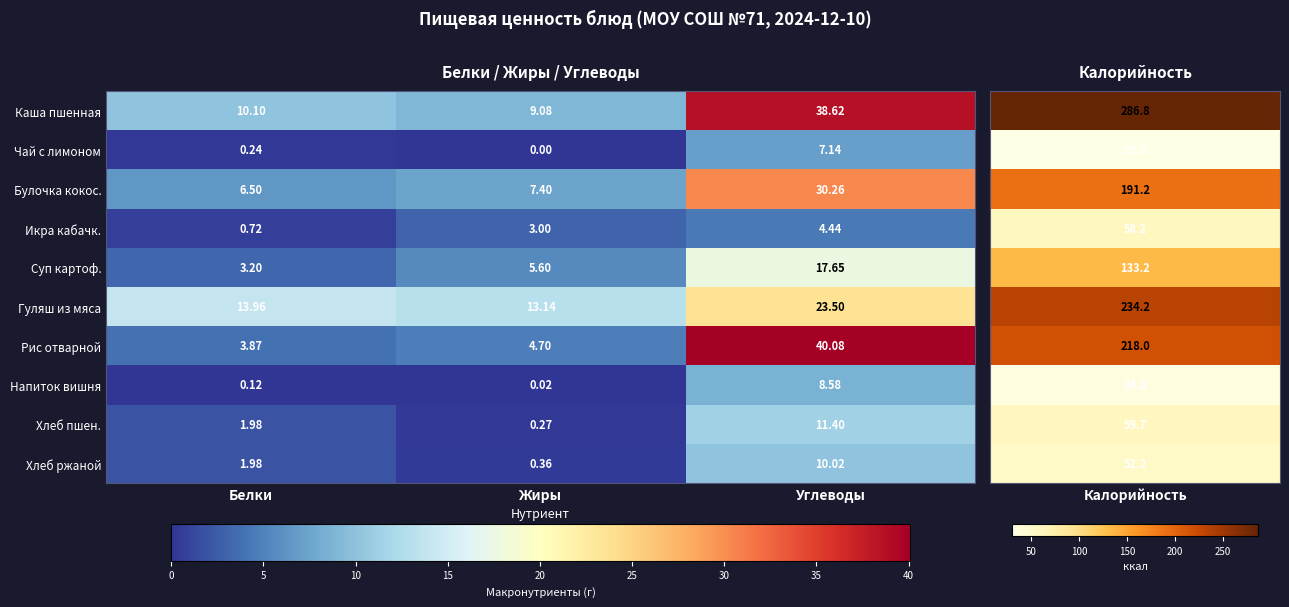

Where does the Хлеб ржаной series first go above 1?

Белки